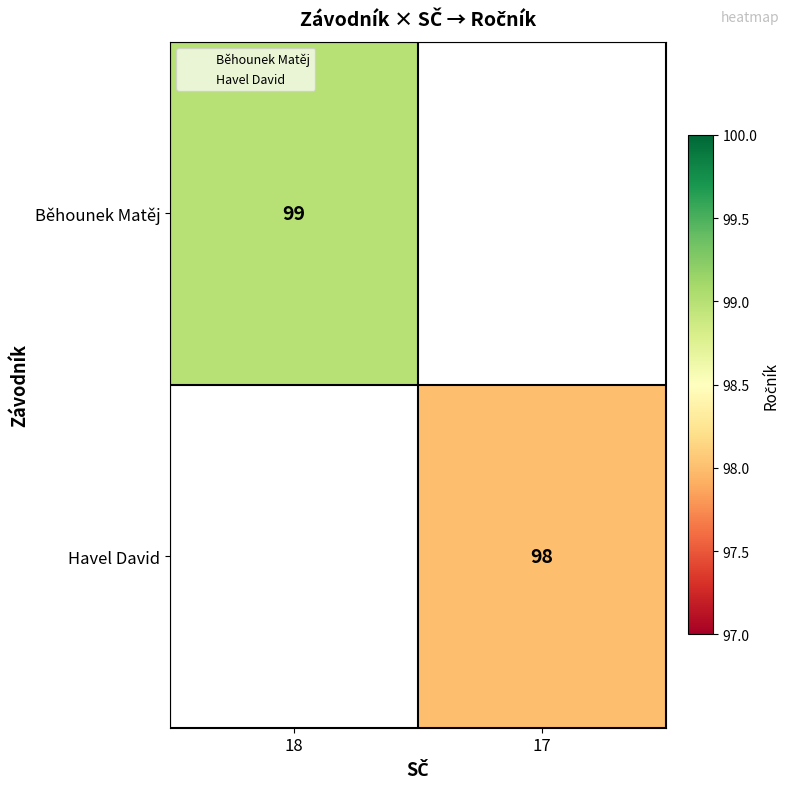

At how many categories does at least one series exceed 98?

1